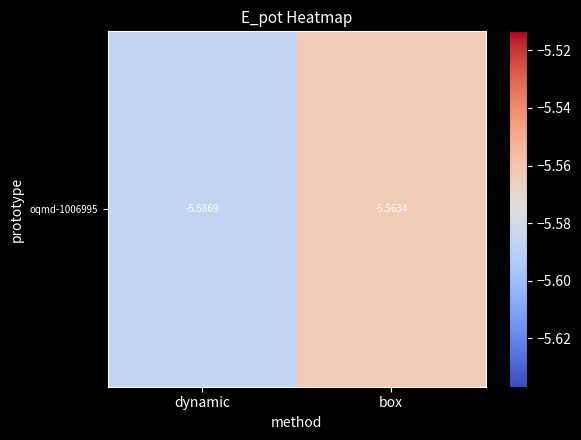

How many categories are shown in the chart?

2